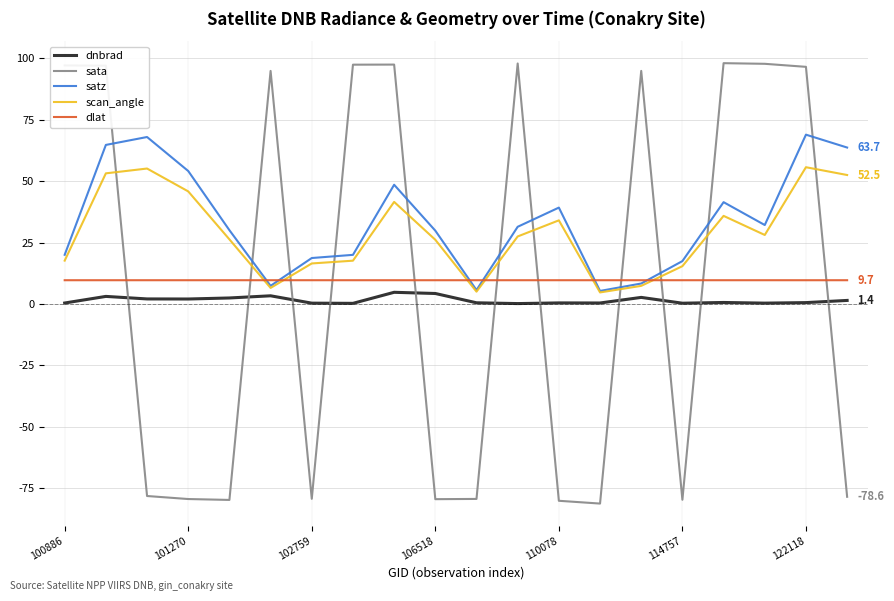

What is the minimum value shown in the chart?

-81.3